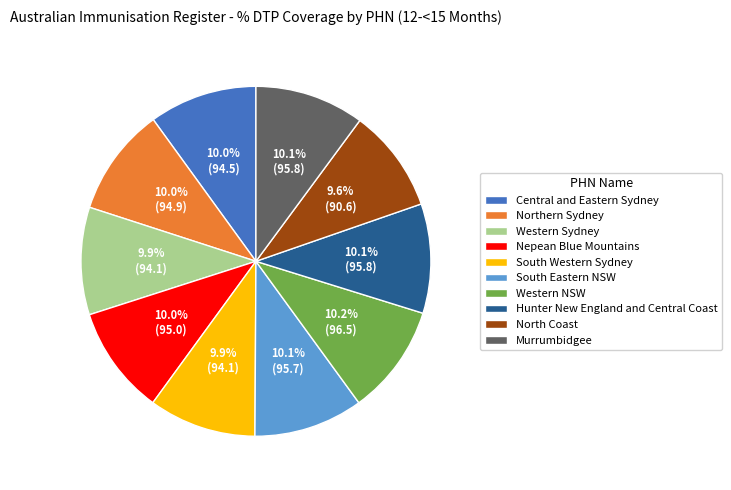

Is it true that South Western Sydney is 15% of the pie?

False